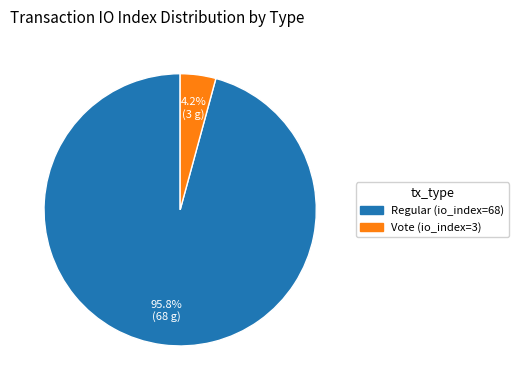

To the nearest percent, what is the average slice percentage?

50%